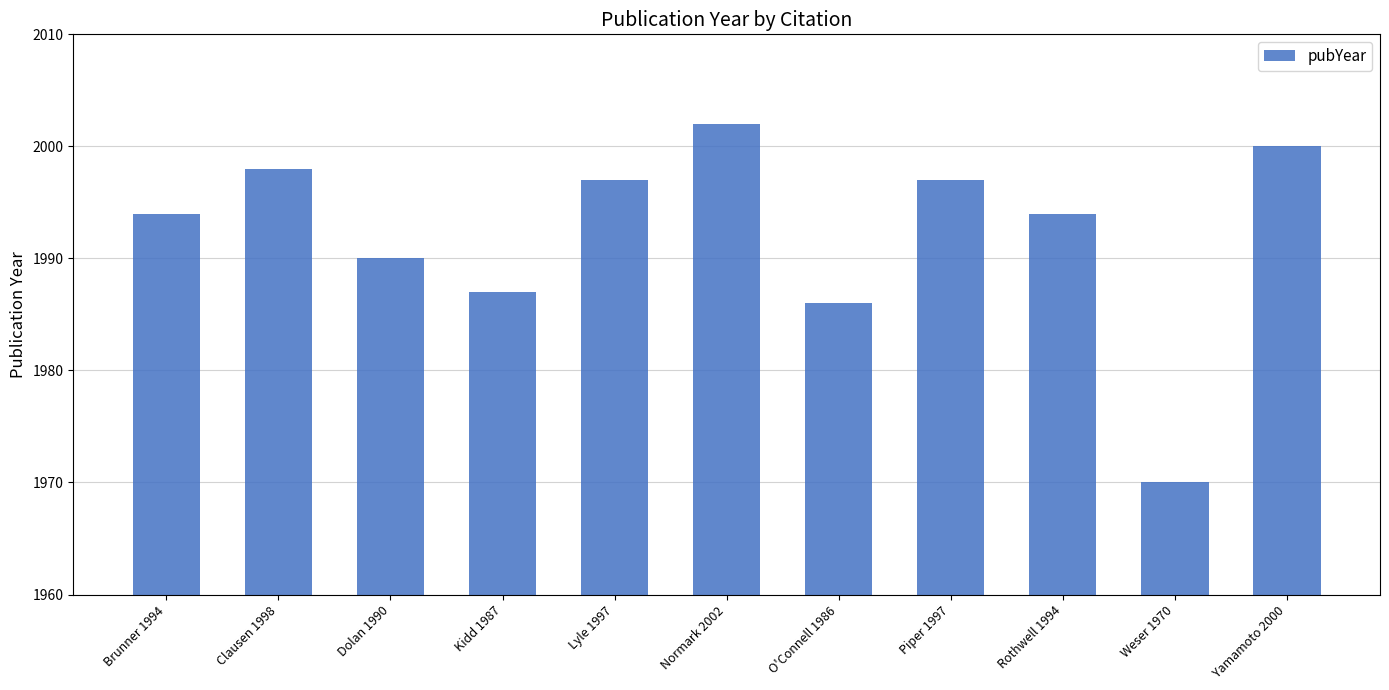

At which label is the value closest to 1986?

O'Connell 1986